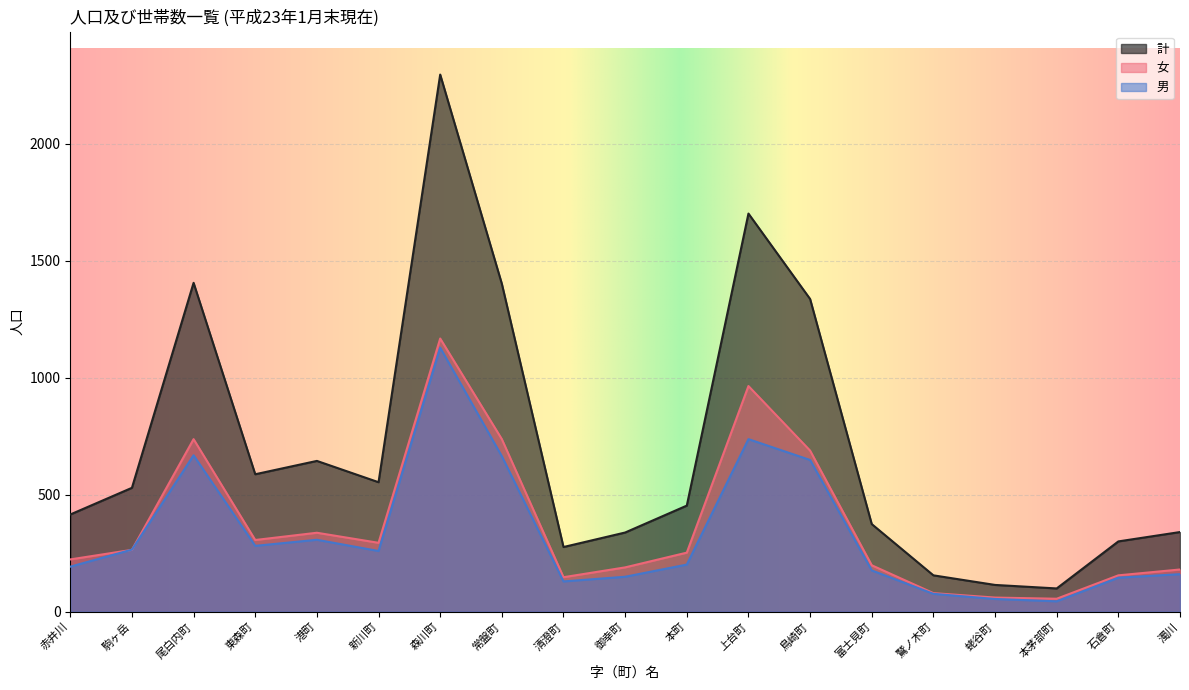

Reading left to right, list all the values displayed in this chart.

男: 192	265	668	281	307	259	1128	664	129	149	201	737	648	176	76	54	44	145	160
女: 223	264	737	306	337	294	1167	737	147	189	252	964	688	198	79	60	55	155	180
計: 415	529	1405	587	644	553	2295	1401	276	338	453	1701	1336	374	155	114	99	300	340